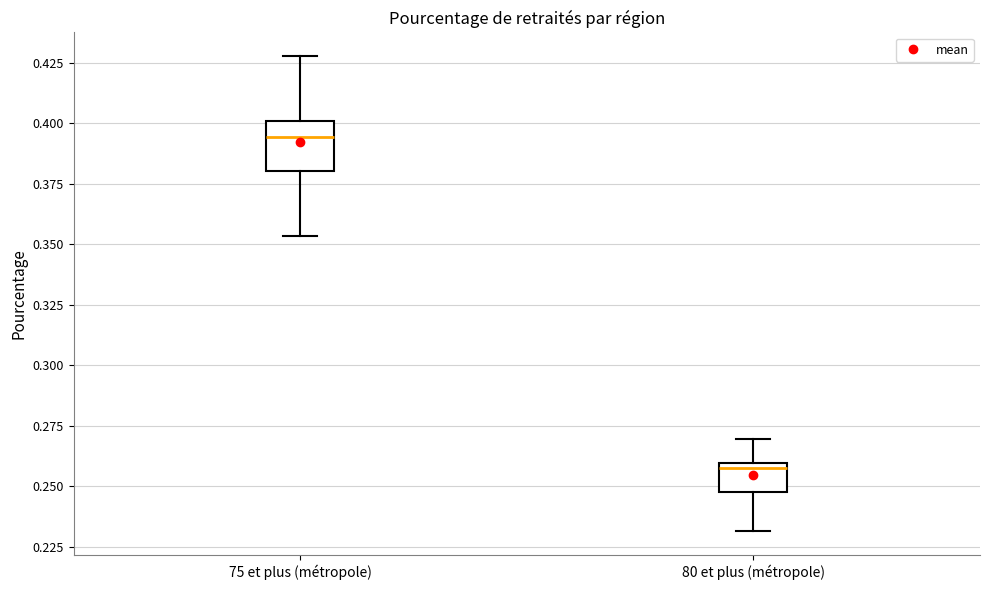

Comparing the boxes themselves (not the whiskers), which one is the tallest?

75 et plus (métropole)